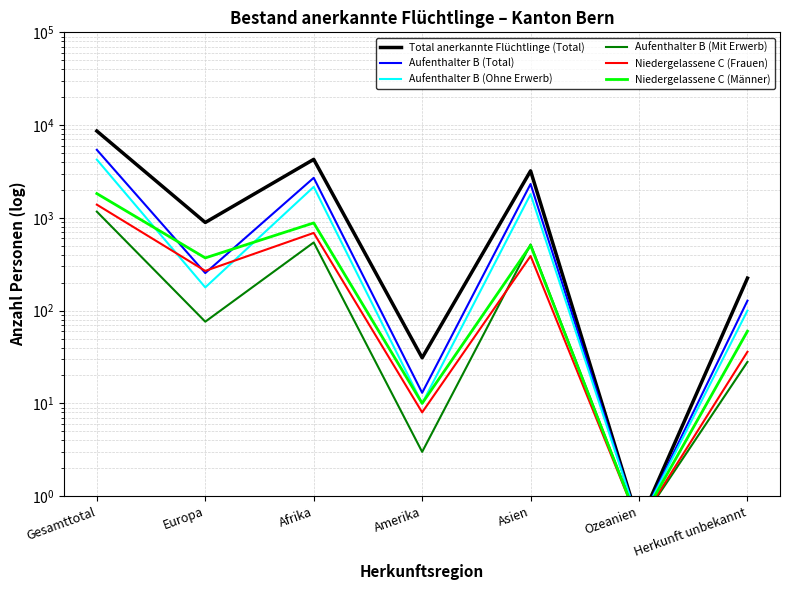

What is the highest value of the Aufenthalter B (Total) series?

5414.0